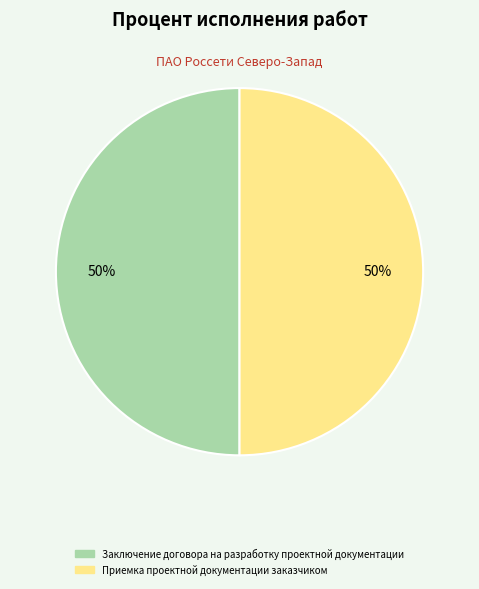

To the nearest percent, what is the average slice percentage?

50%